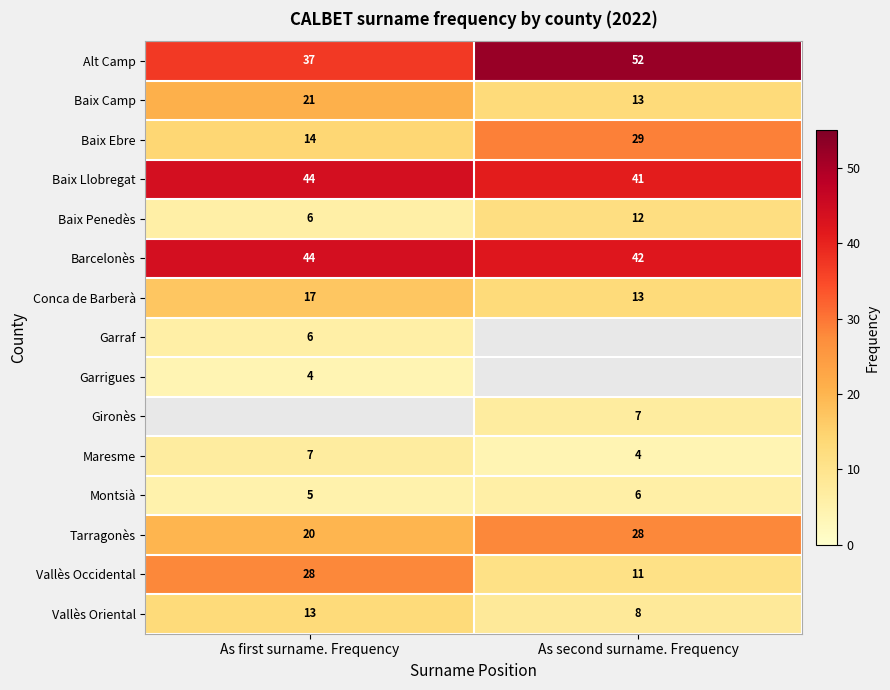

What is the sum of all Montsià values?

11